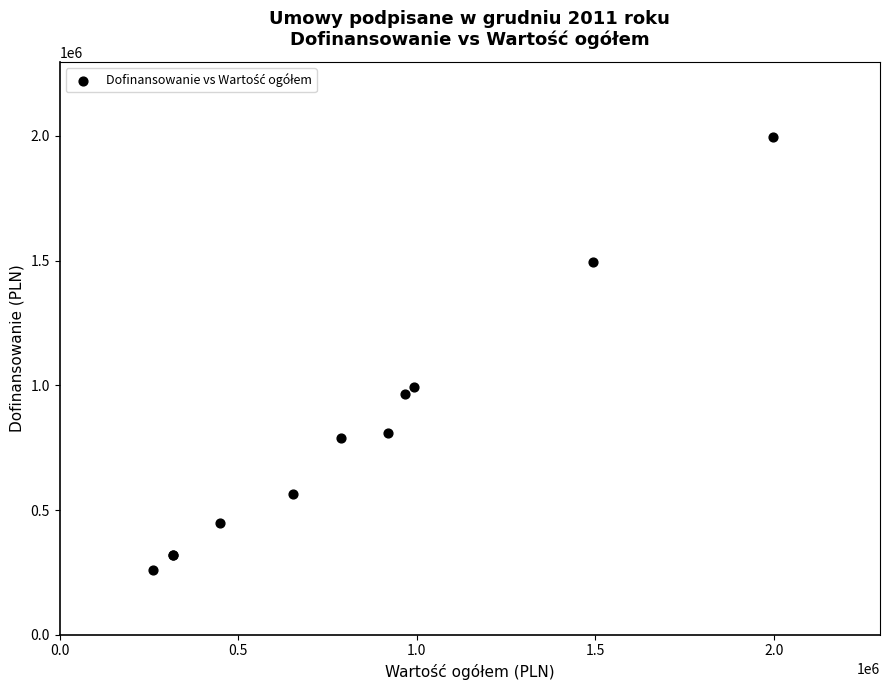

What Y value in the scatter plot is closest to 1128737?

992200.0